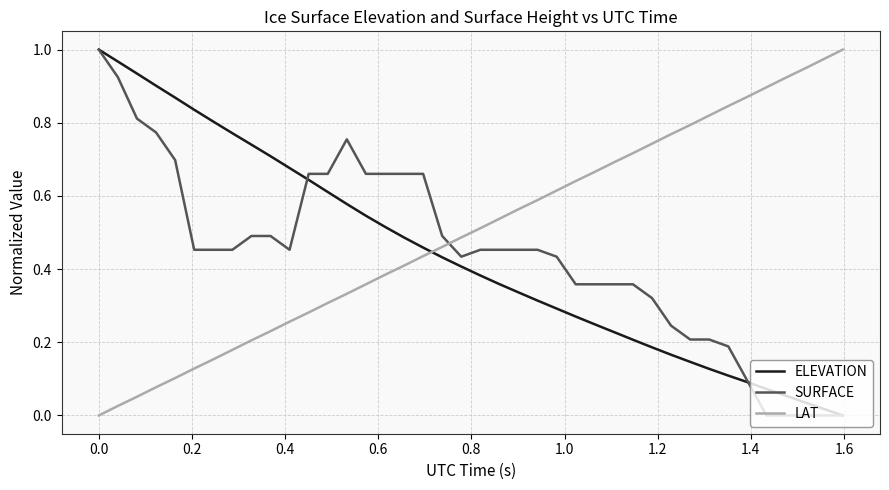

How many intersections are there between LAT and ELEVATION?

1